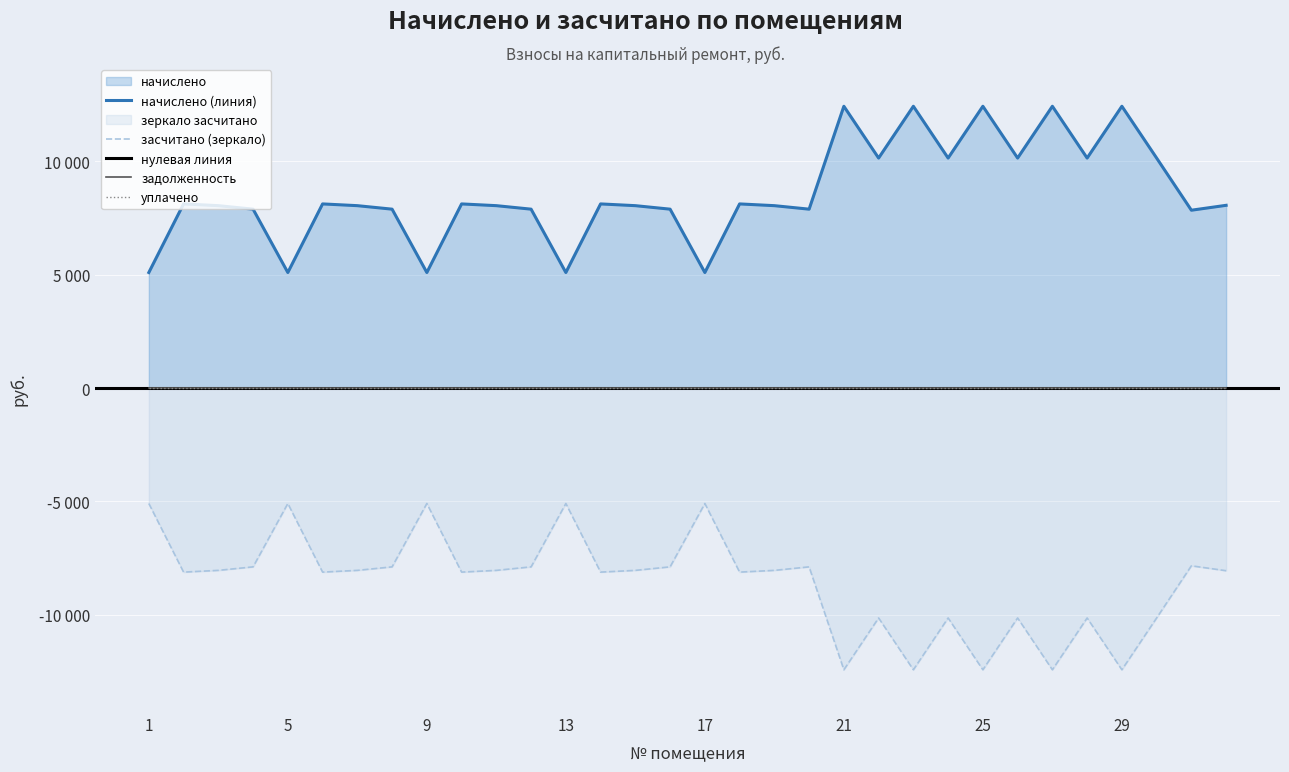

What is the maximum value for засчитано?

-5096.5